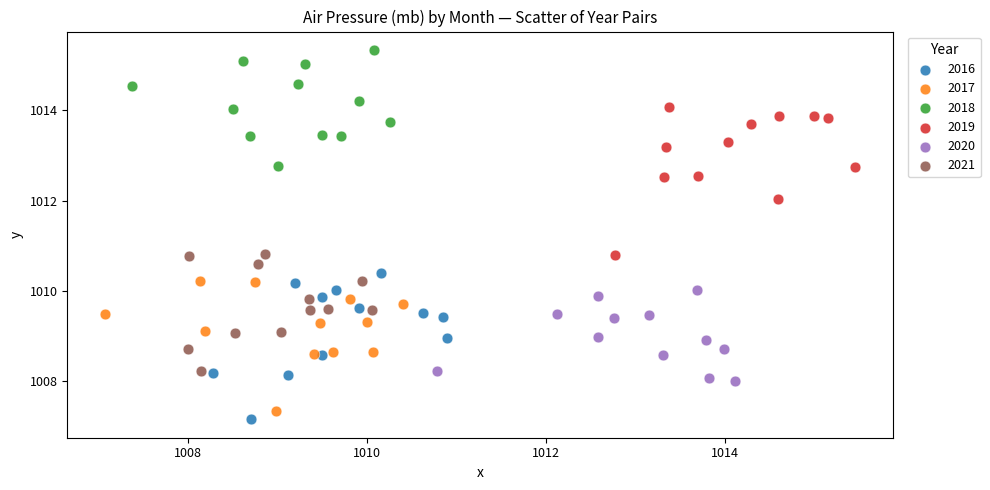

Which series contains the highest Y value?

2018